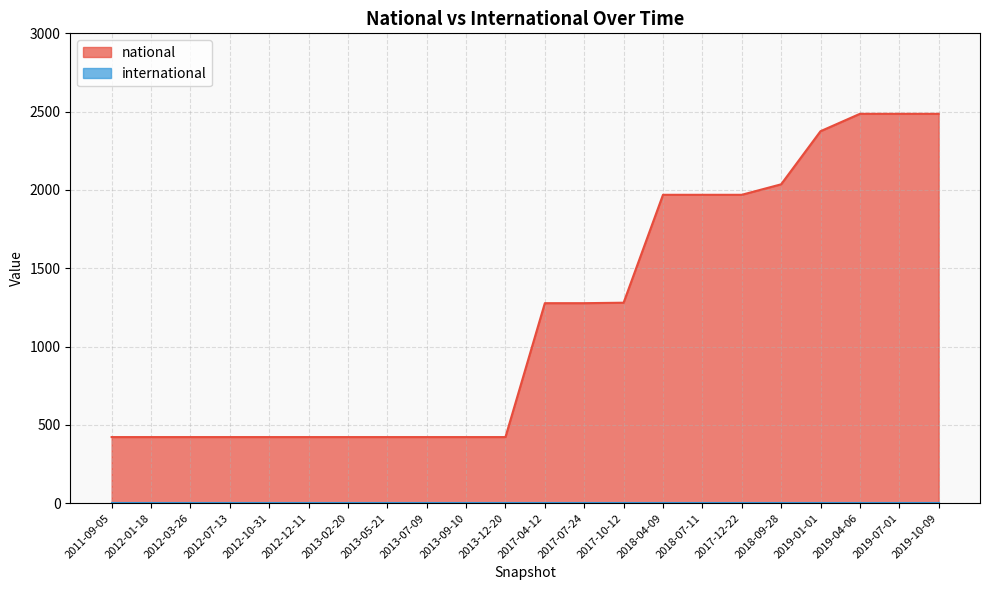

What is the value of the 1st point from the left?

422